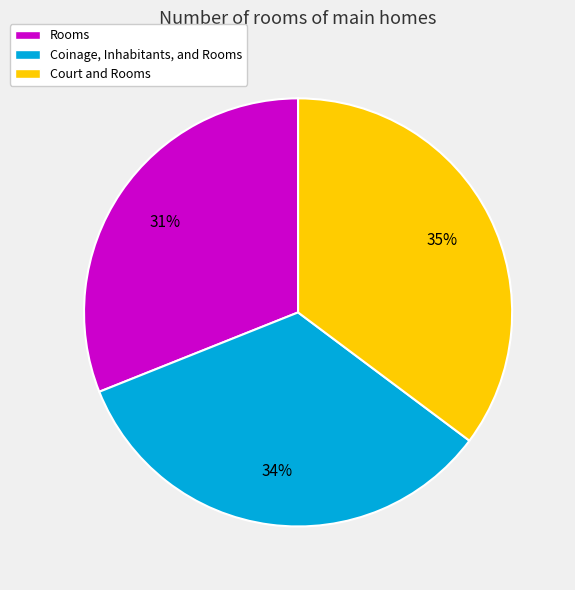

Is it true that Rooms is 31% of the pie?

True